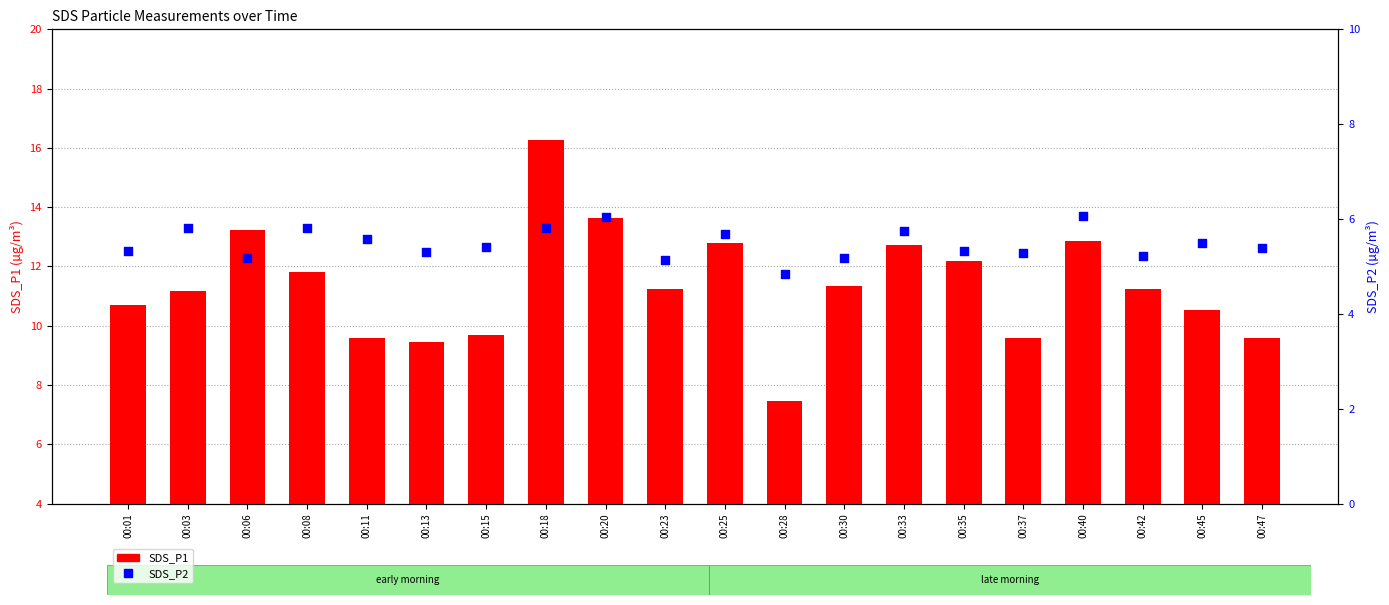

At how many categories does at least one series exceed 9?

19